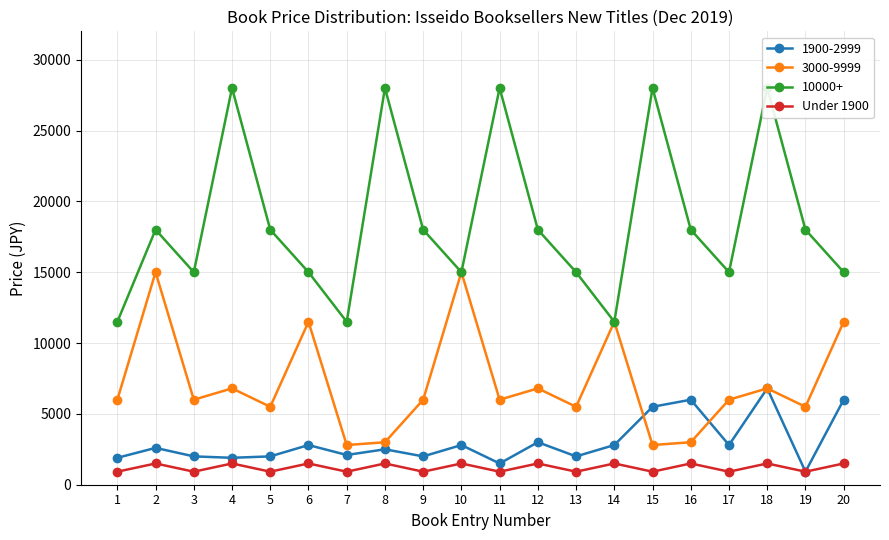

True or false: the data shows 920 at 9.

True